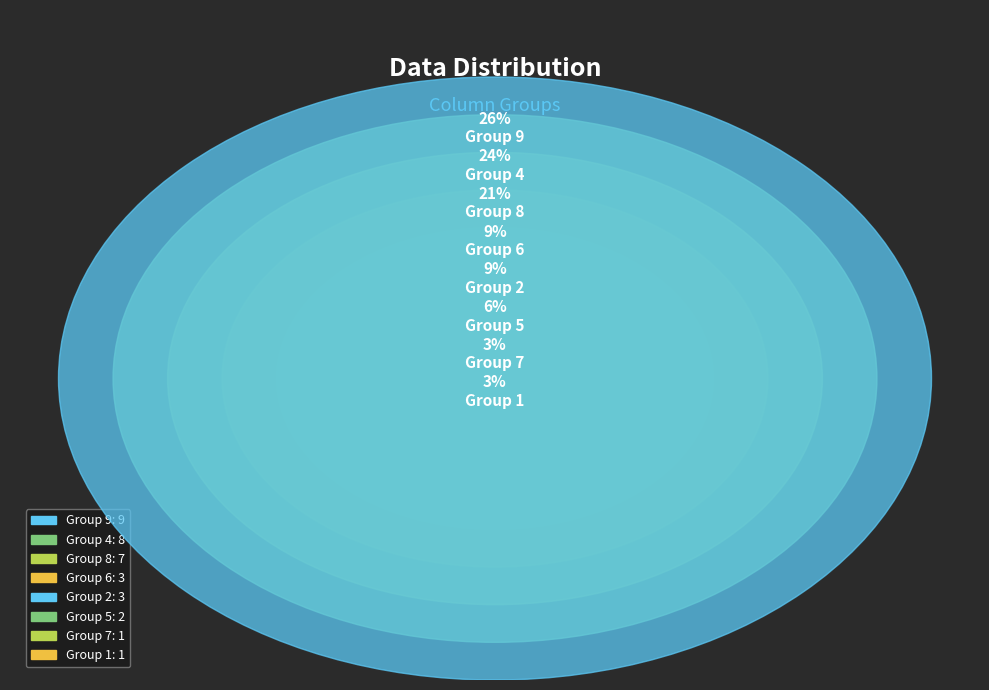

To the nearest percent, what percentage of the pie is 7?

3%